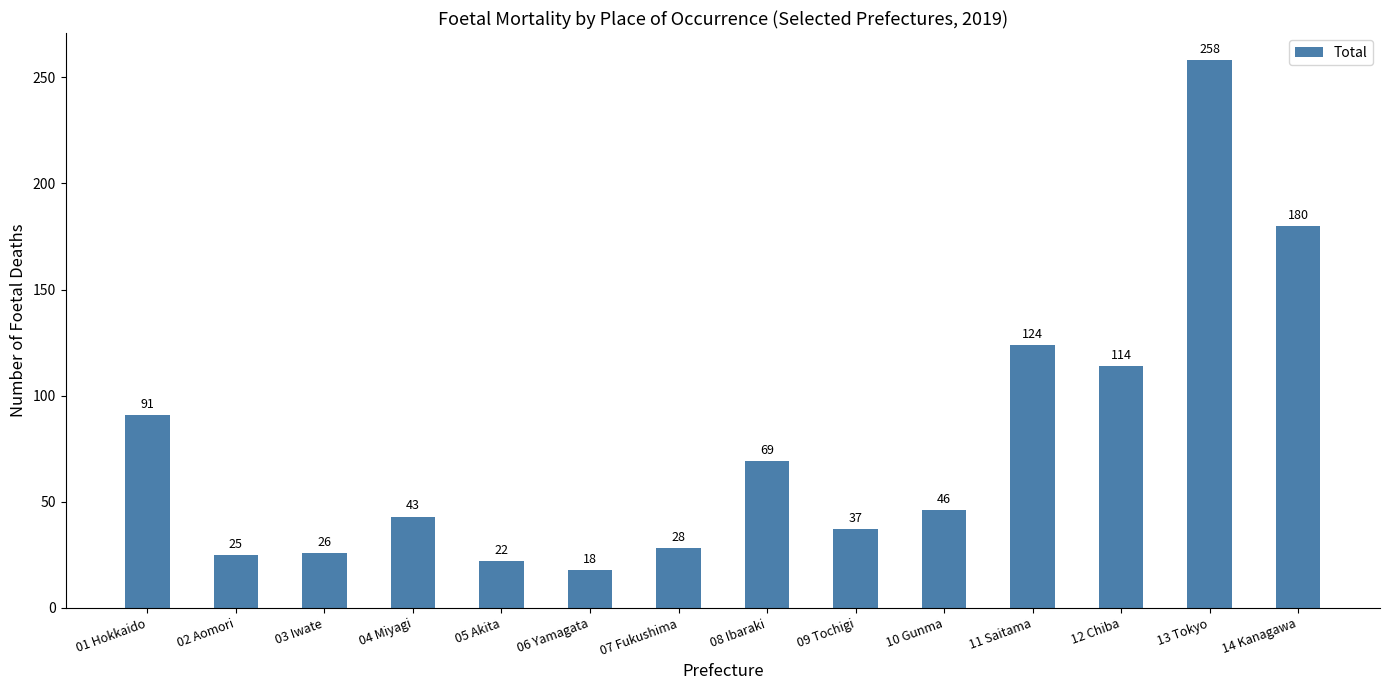

What is the label of the 7th bar from the left?

07 Fukushima